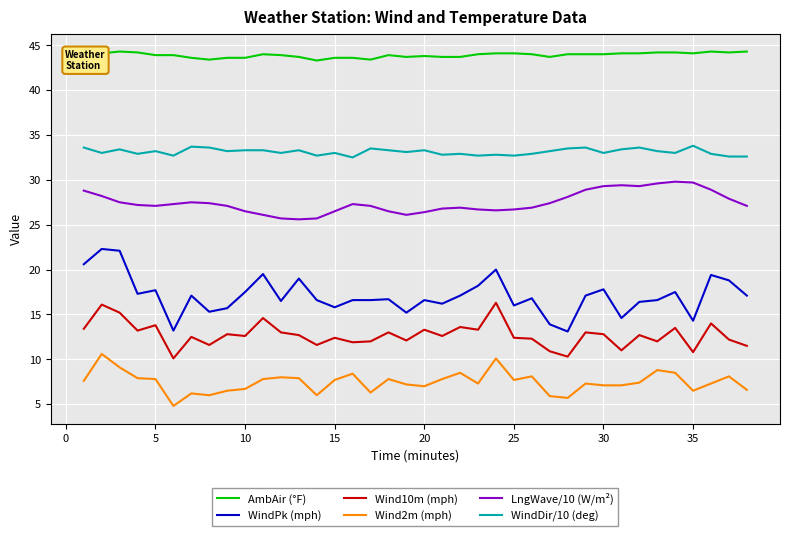

True or false: LngWave/10 (W/m²) and Wind10m (mph) cross at least once.

False